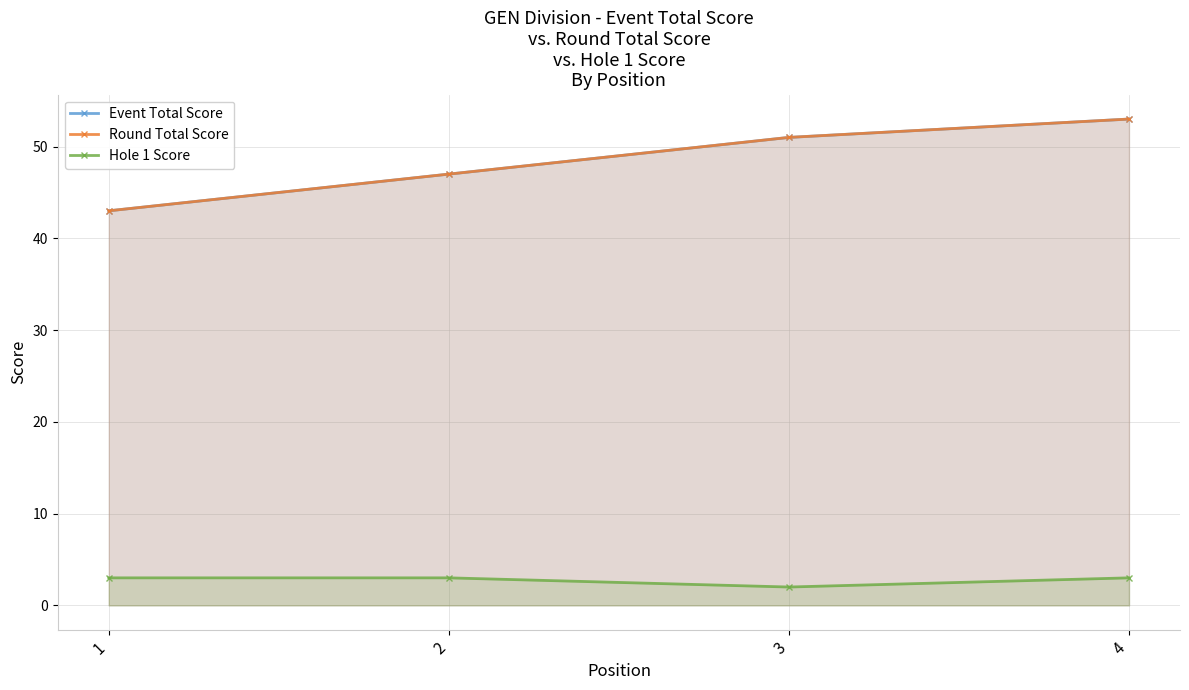

Reading left to right, extract all data points from this chart.

Event Total Score: 43	47	51	53
Round Total Score: 43	47	51	53
Hole 1 Score: 3	3	2	3